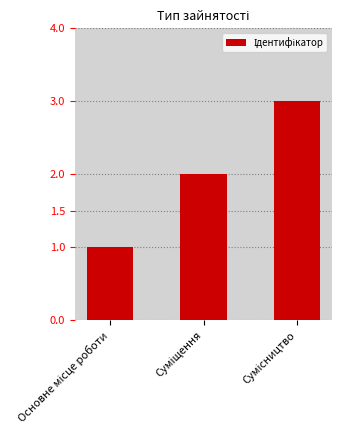

What is the greatest value displayed?

3